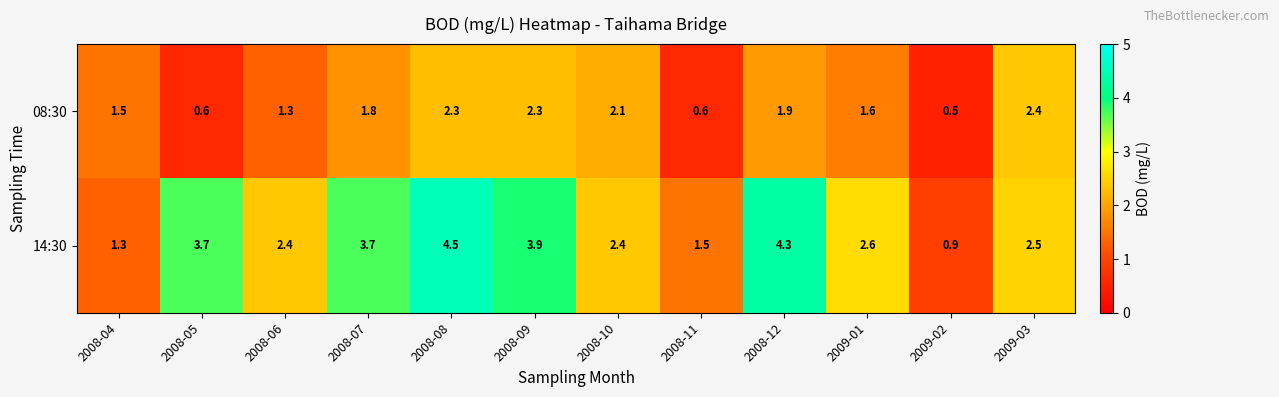

Count the number of categories in the chart.

12